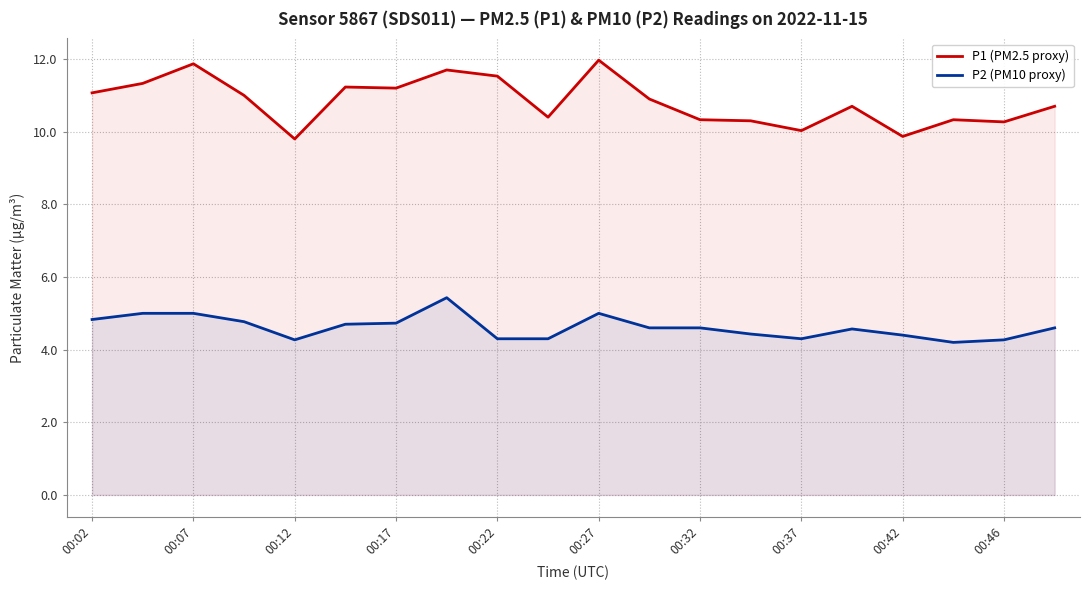

Which series has the widest spread of values?

P1 (PM2.5 proxy)